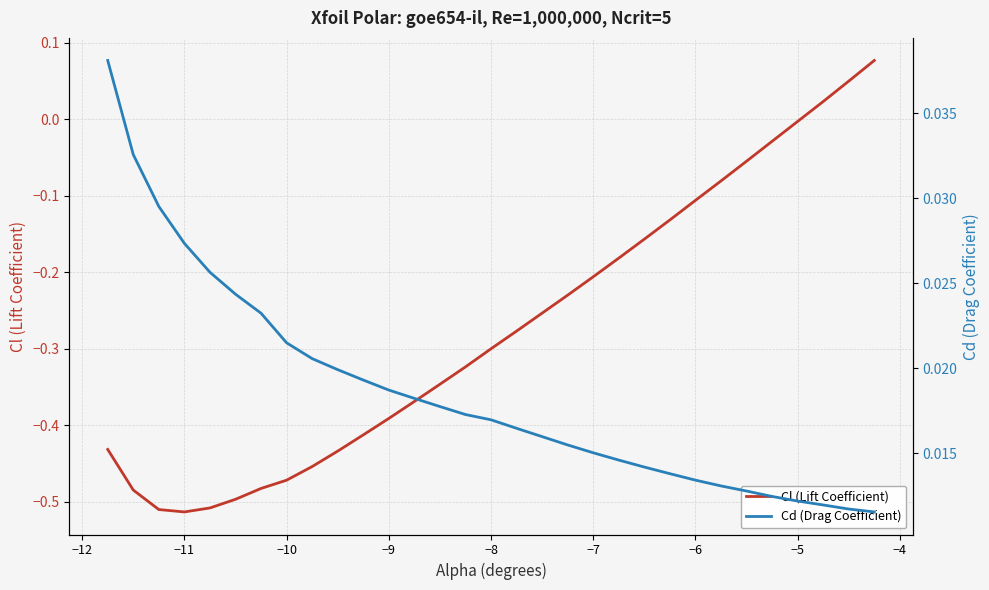

The Cl (Lift Coefficient) series shows -0.2 at −8. True or false?

False